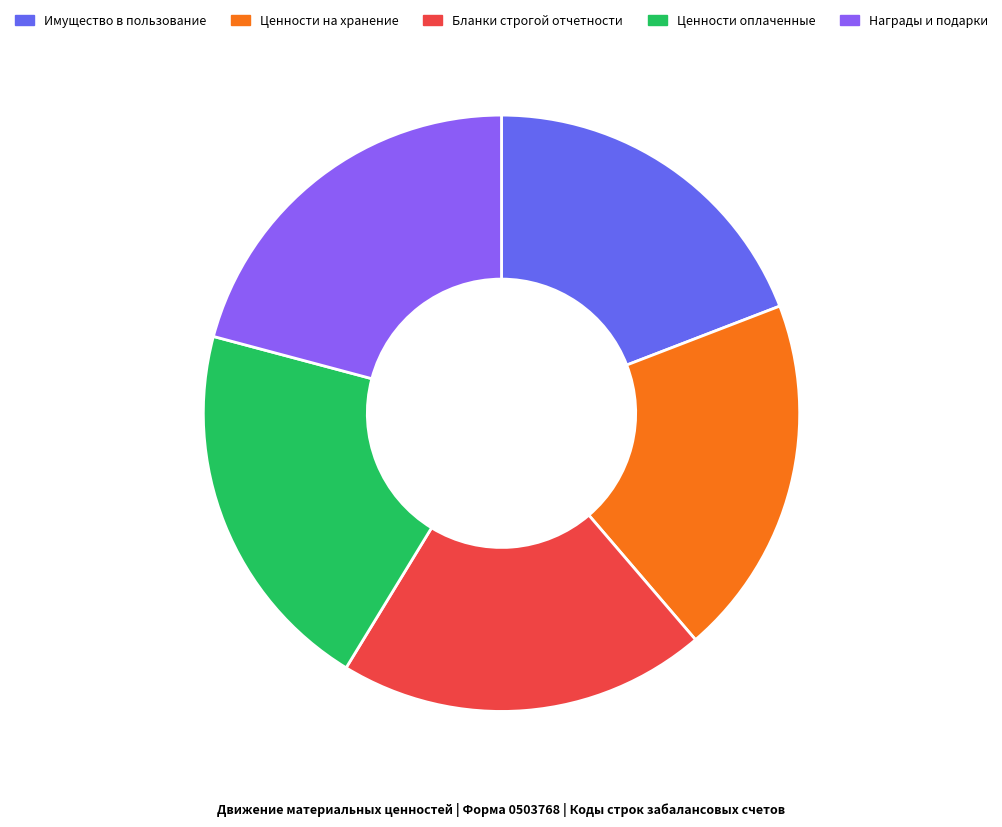

The Ценности оплаченные slice represents 27% of the pie. True or false?

False